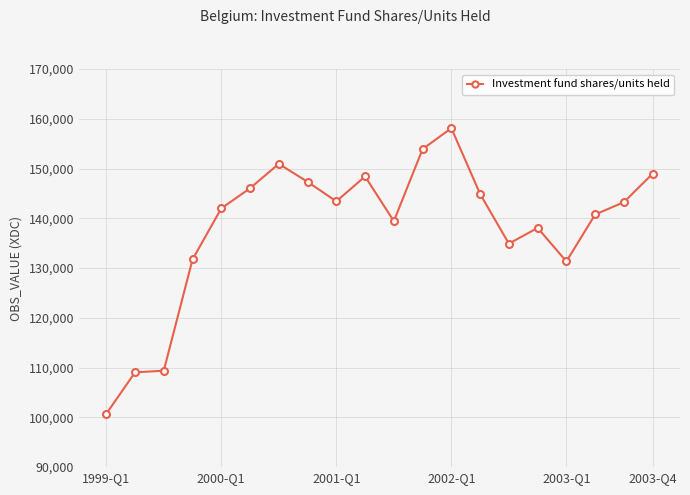

What is the value of the 1st point from the left?

100693.3